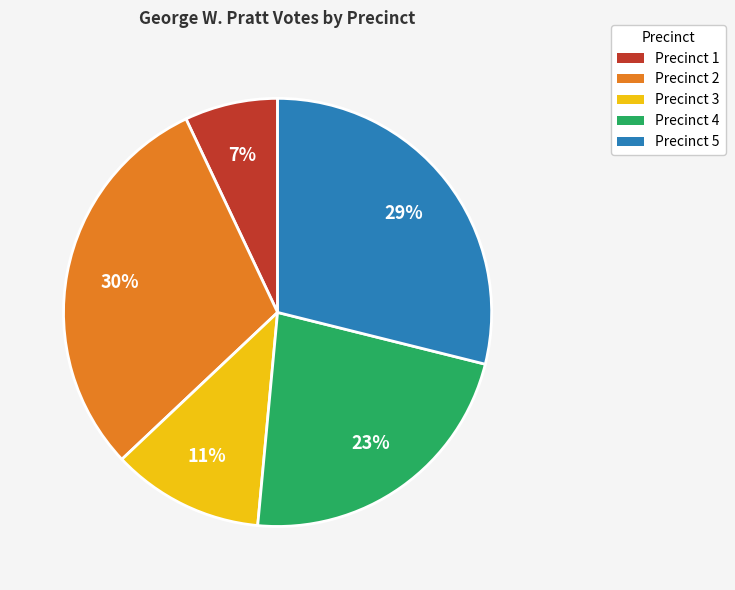

To the nearest percent, what is the difference between the largest and smallest slice percentages?

23%